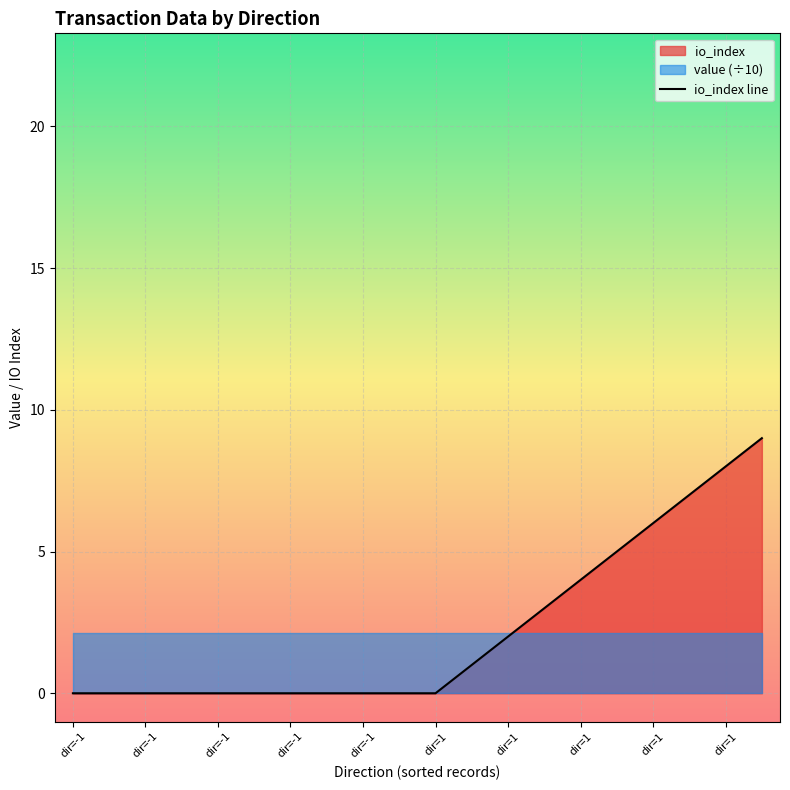

What is the difference between the second highest and minimum values?

8